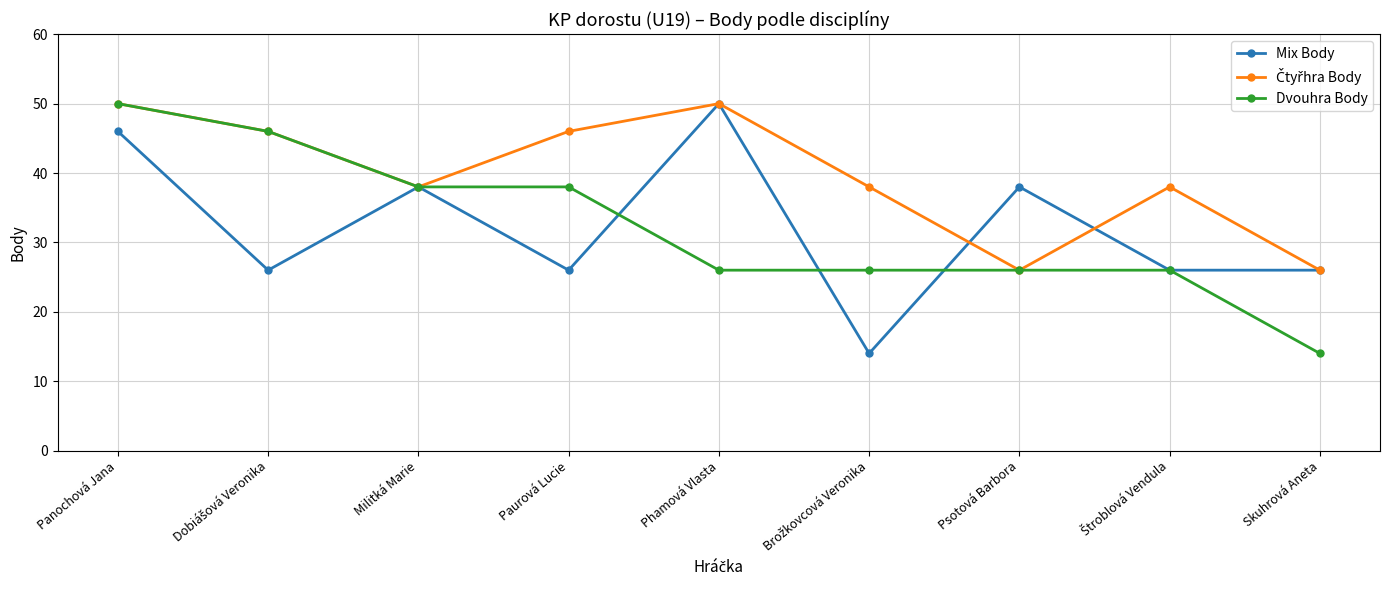

How many Mix Body values are between 26 and 38?

6